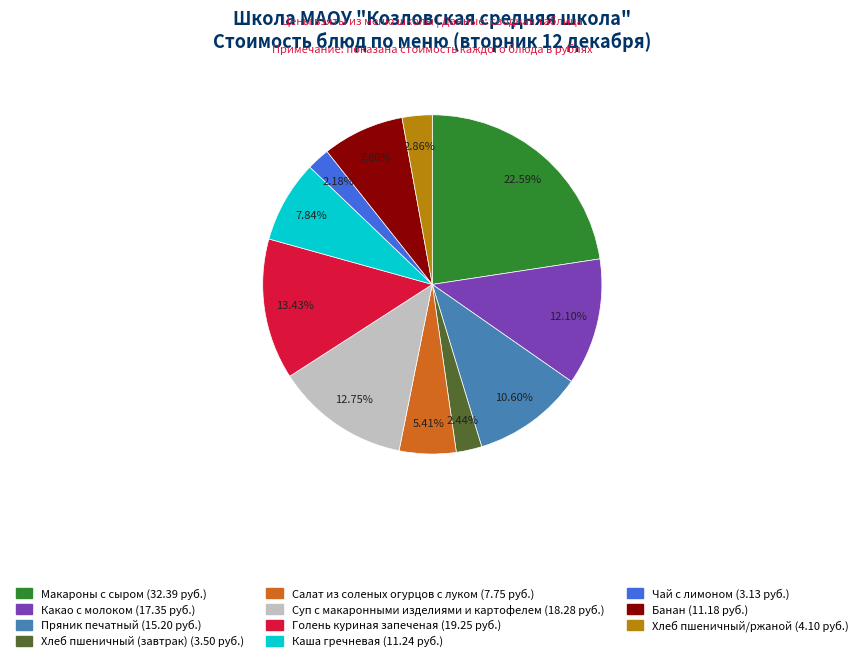

What is the total percentage of Хлеб пшеничный/ржаной and Каша гречневая?

10.7%